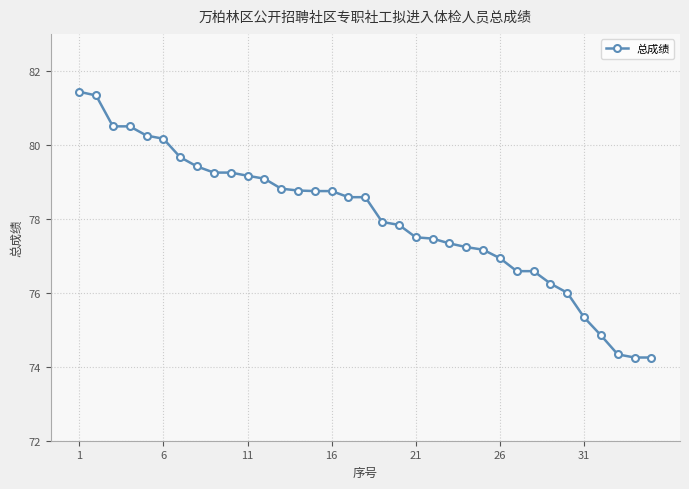

What is the average value?

78.0